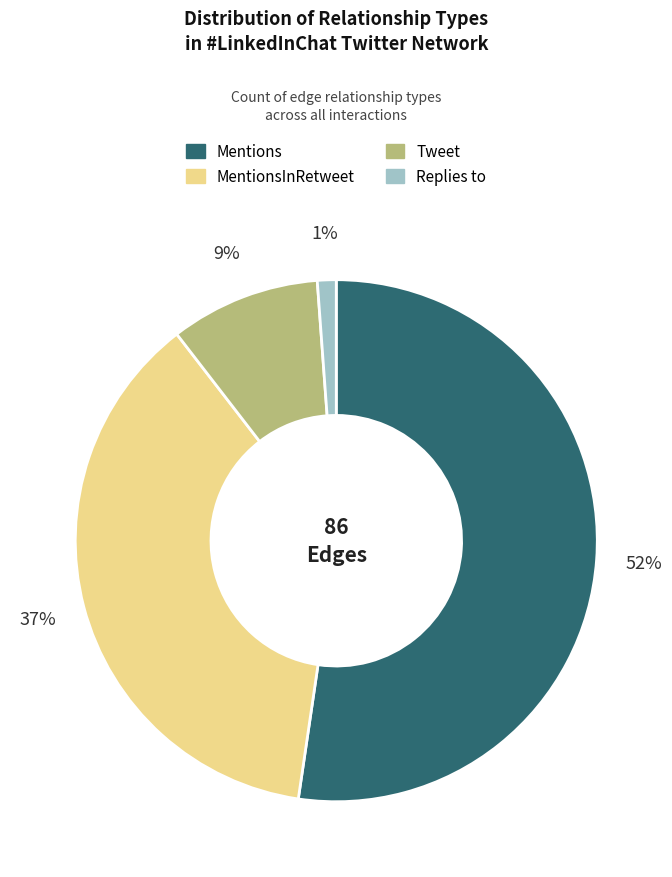

Is there any slice that represents more than half of the pie?

Yes